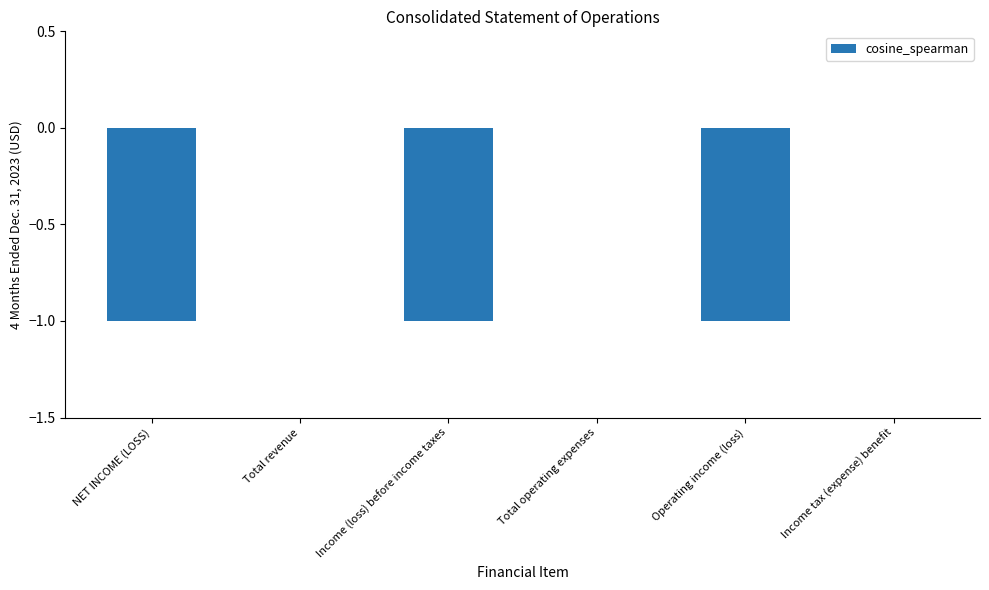

The value at Income tax (expense) benefit is 0. True or false?

True